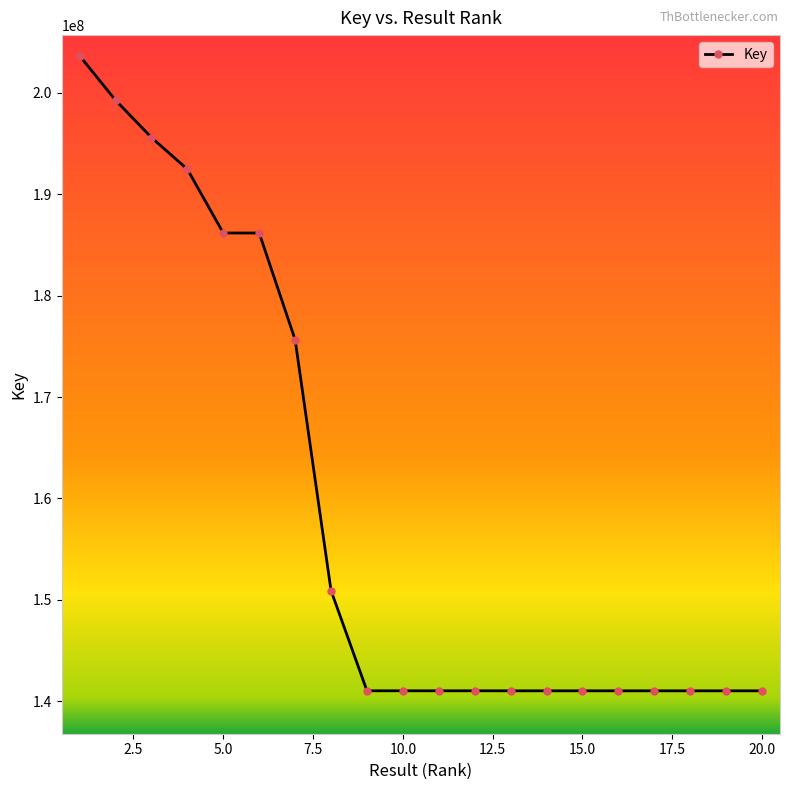

True or false: there are more than 1 points higher than both neighbors.

True